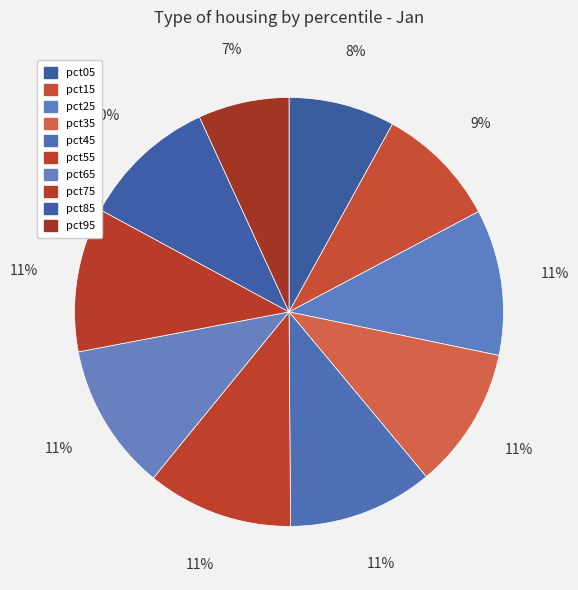

The pct45 slice represents 11% of the pie. True or false?

True